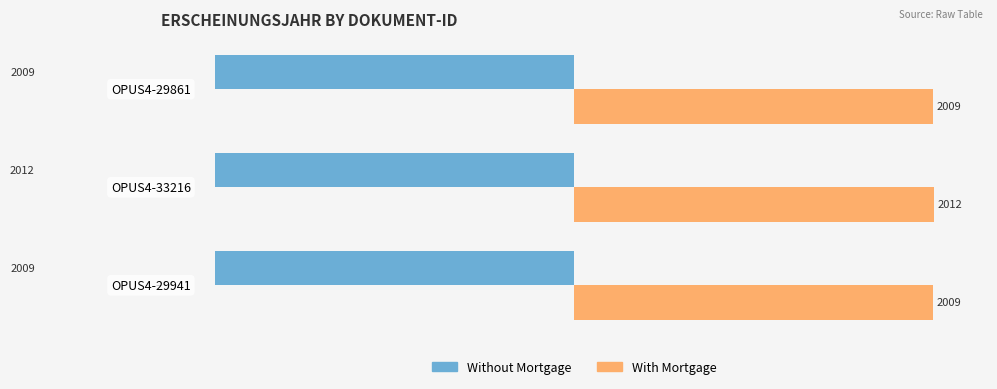

True or false: Without Mortgage has a value of -423 at OPUS4-29861.

False